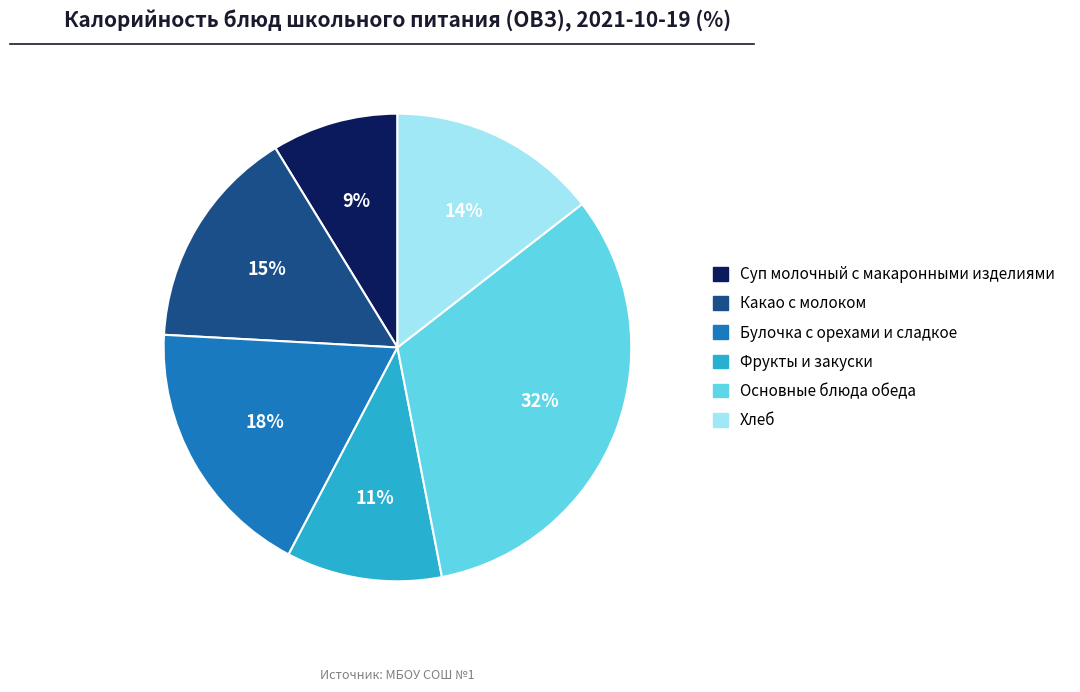

Does any single category account for the majority?

No